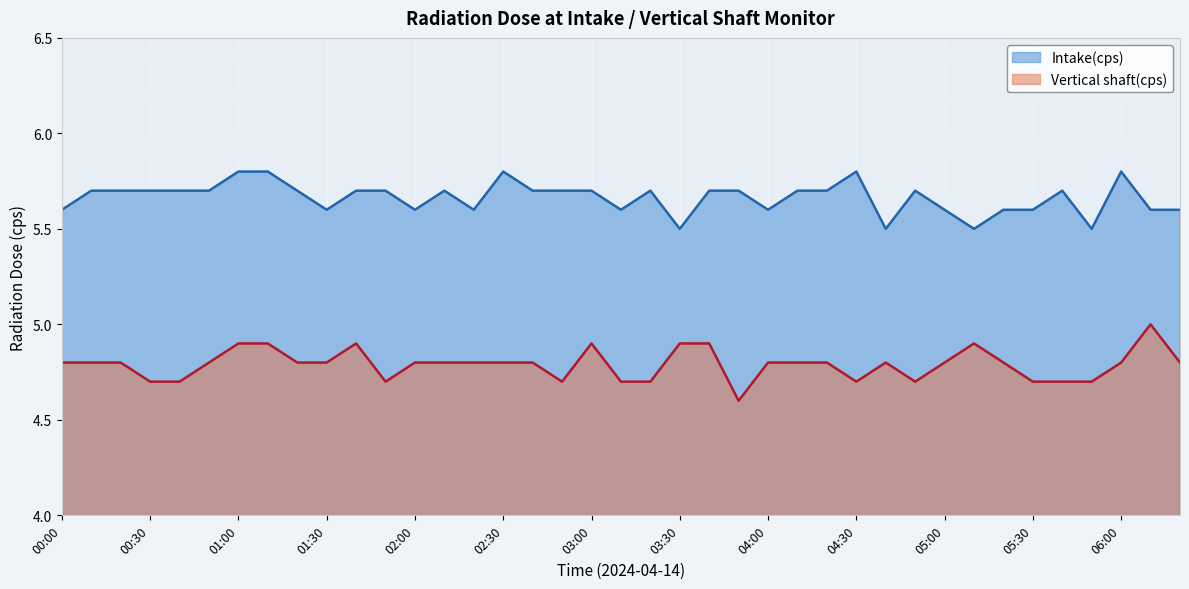

What is the average value of the Vertical shaft(cps) series?

4.8